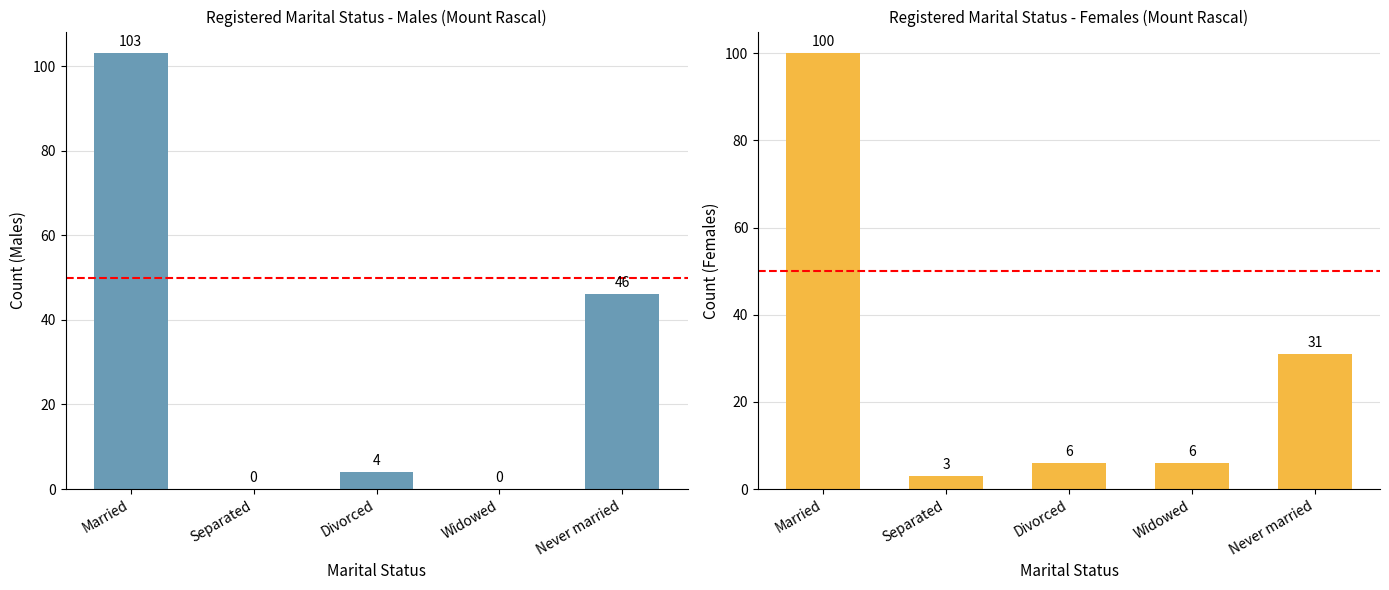

What is the difference between the maximum and minimum values in the Females series?

97